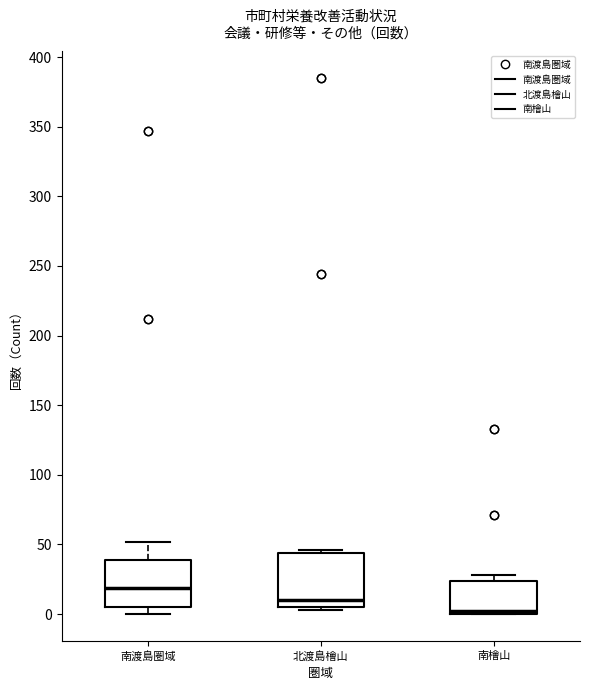

Which box has the highest median line?

南渡島圏域